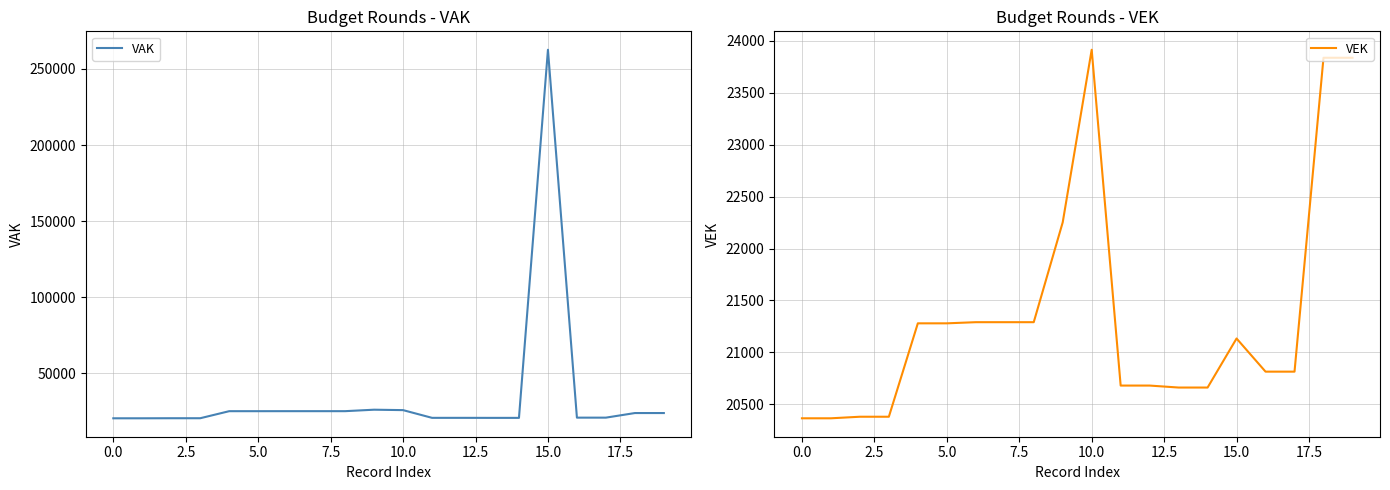

What is the sum of the VEK values at 10.0 and 5.0?

45193